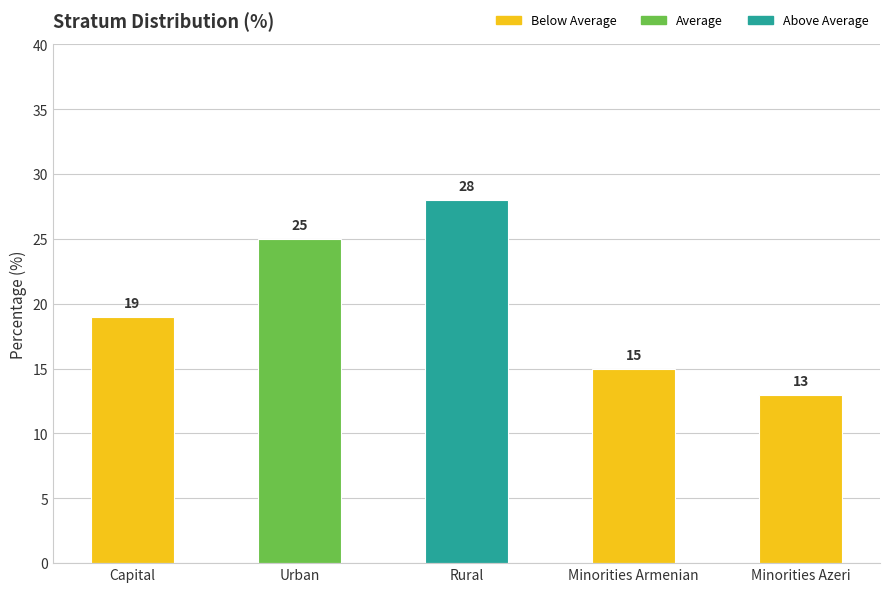

Read the value at Minorities Azeri, to the nearest 5.

15